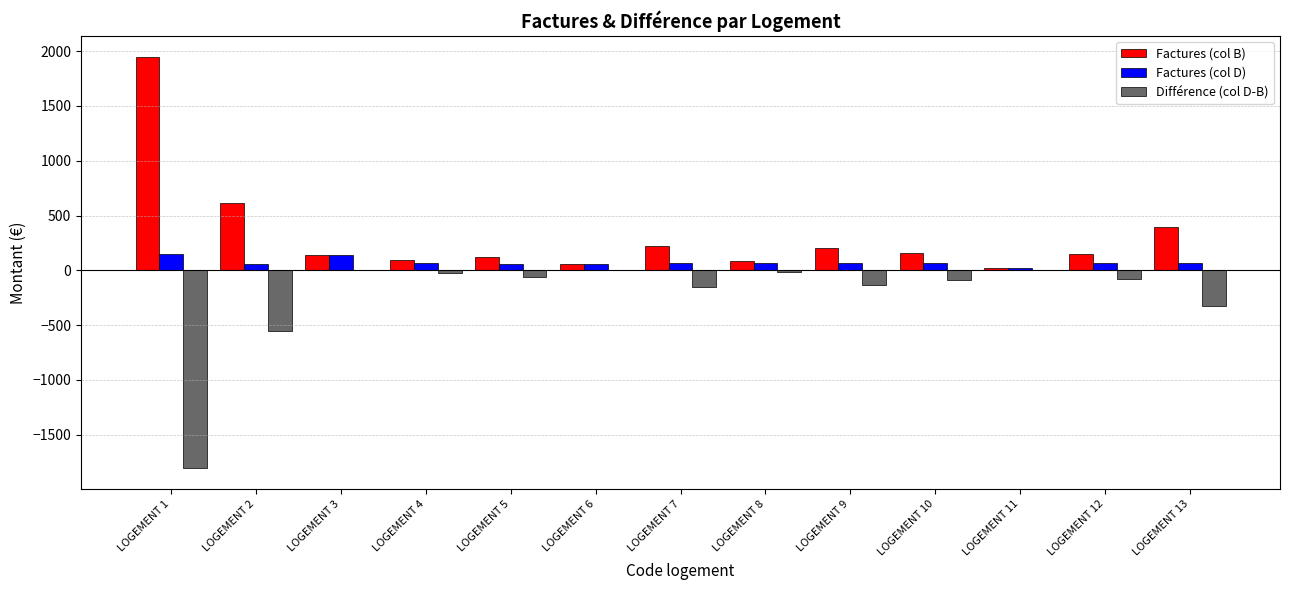

What are all the series names shown in the legend?

Factures (col B), Factures (col D), Différence (col D-B)